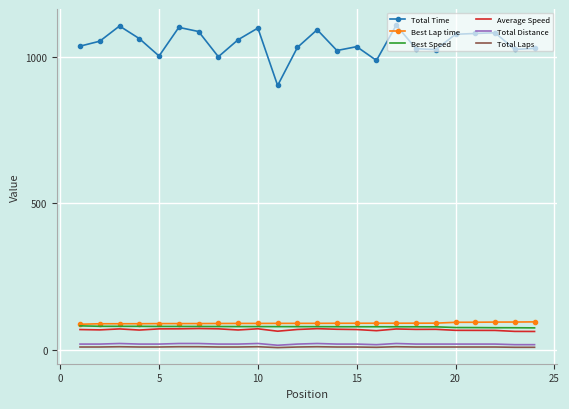

True or false: Total Time has more than 2 points higher than both neighbors.

True